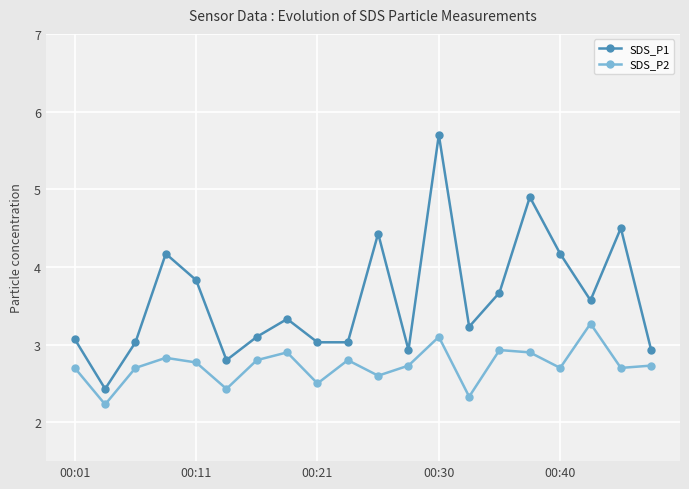

Which series has the largest range (max minus min)?

SDS_P1